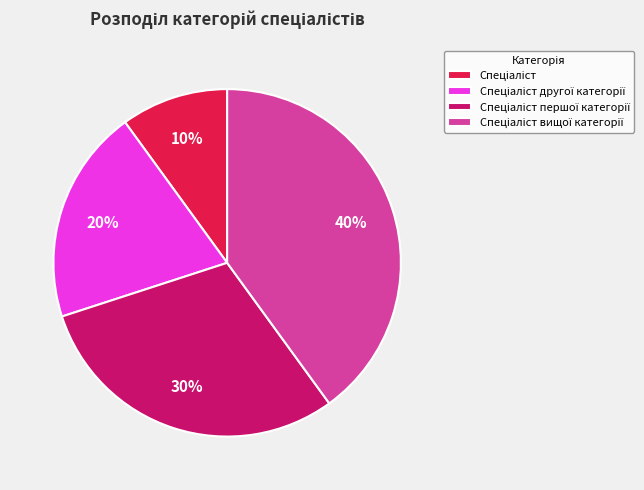

To the nearest percent, what is the average slice percentage?

25%